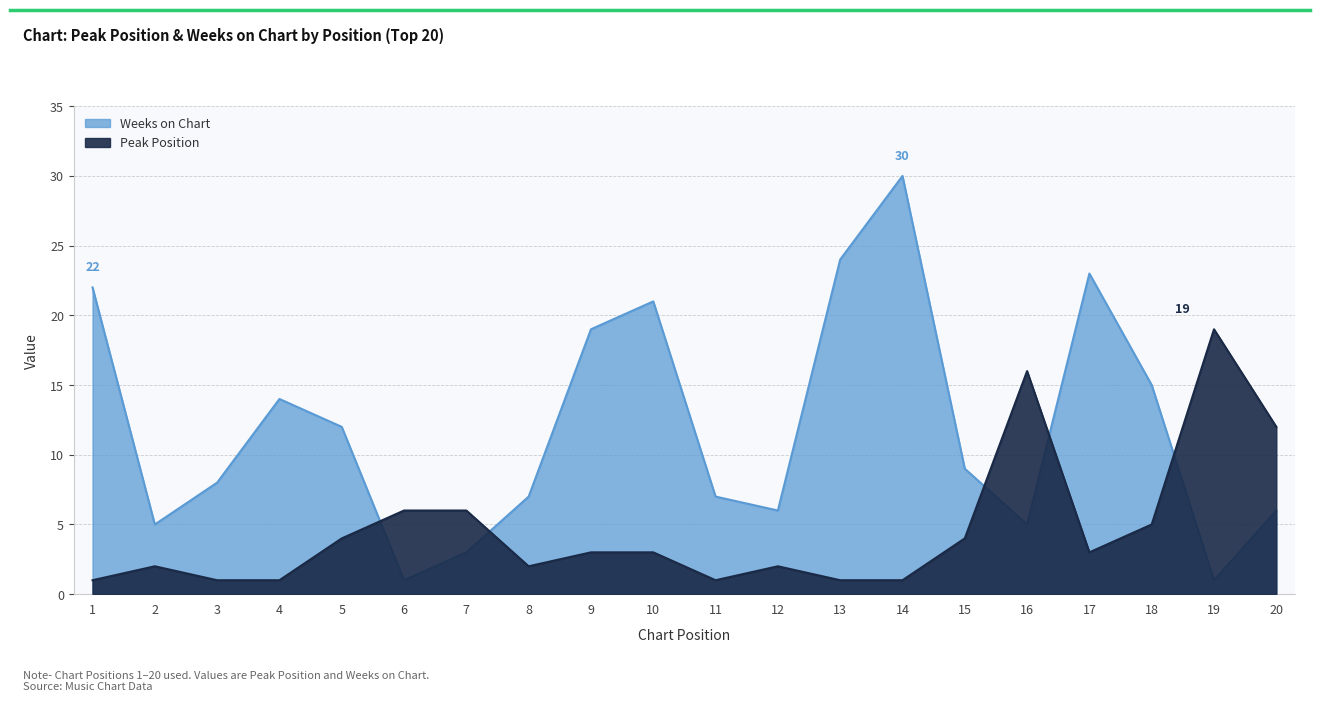

What is the average value of the Peak Position series?

5